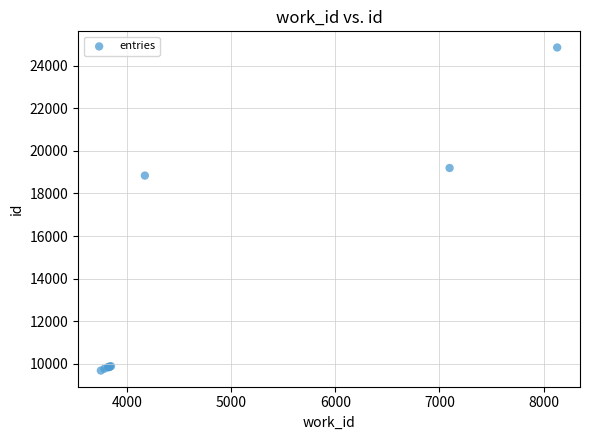

What Y value in the scatter plot is closest to 17269?

18841